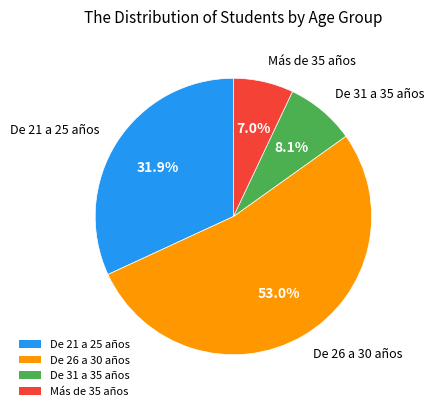

Is it true that De 21 a 25 años is 17% of the pie?

False